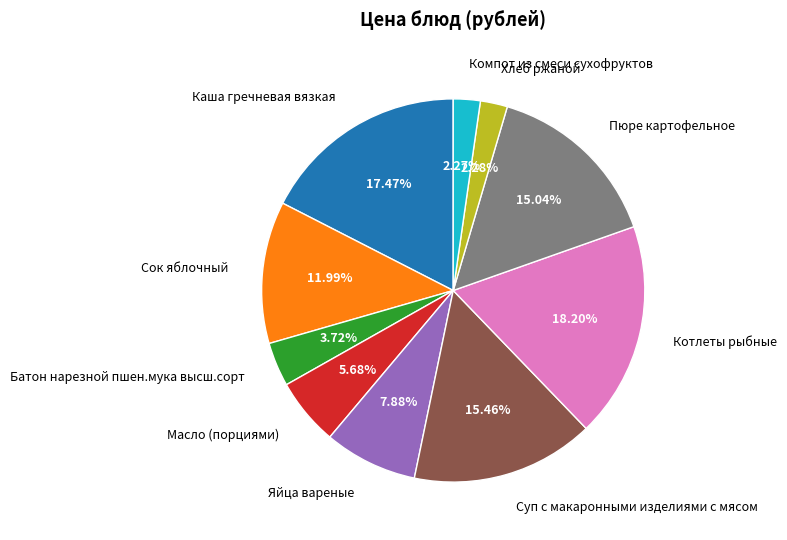

To the nearest percent, what portion does Сок яблочный represent?

12%